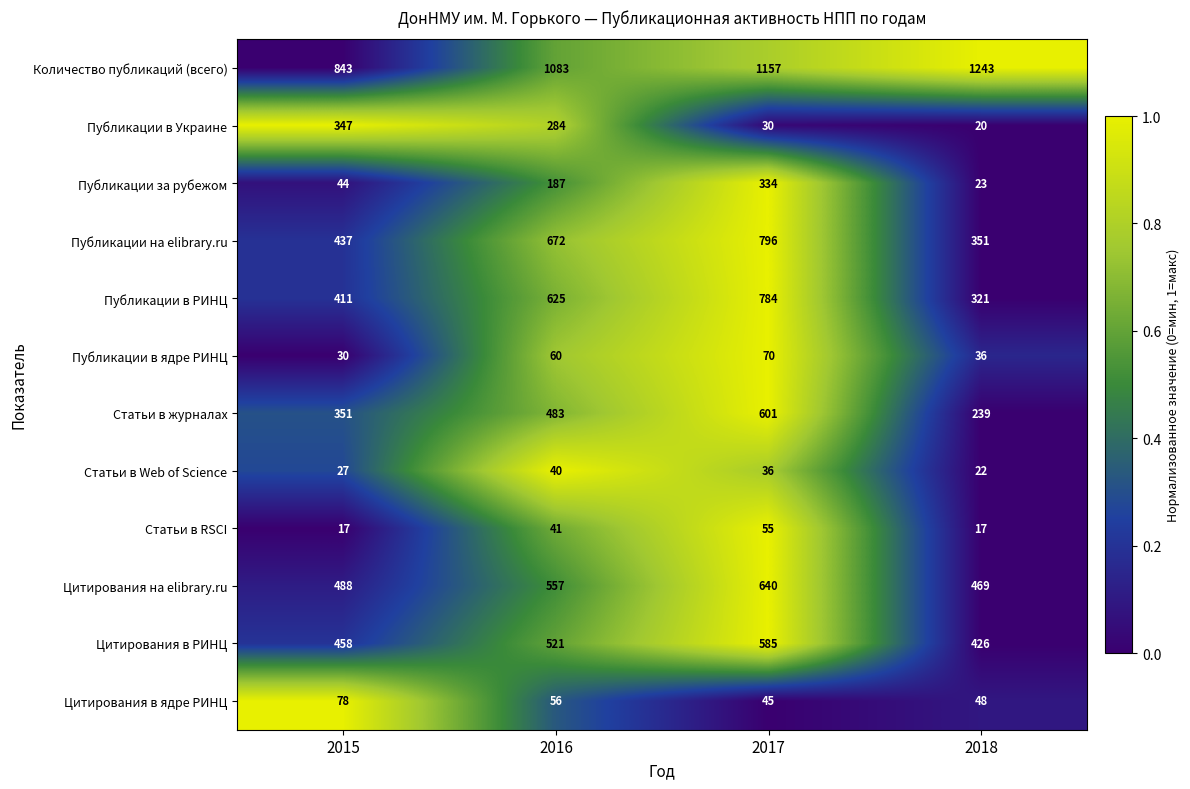

What is the greatest value displayed?

1243